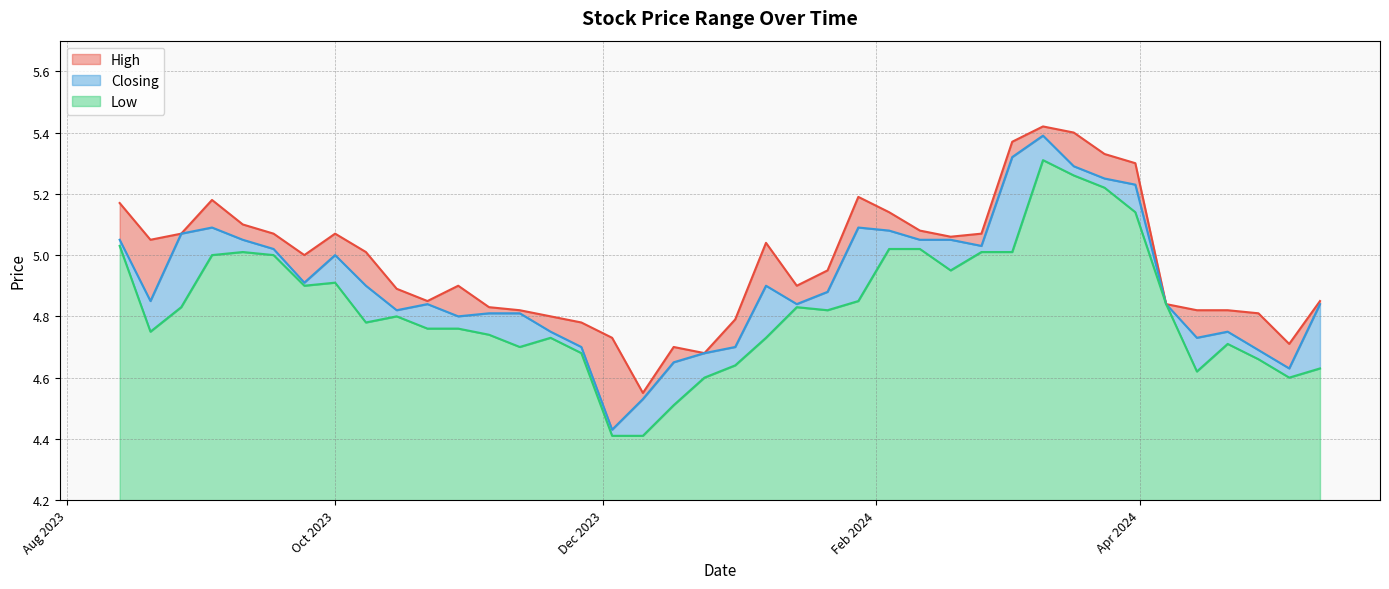

What are all the series names shown in the legend?

High, Closing, Low